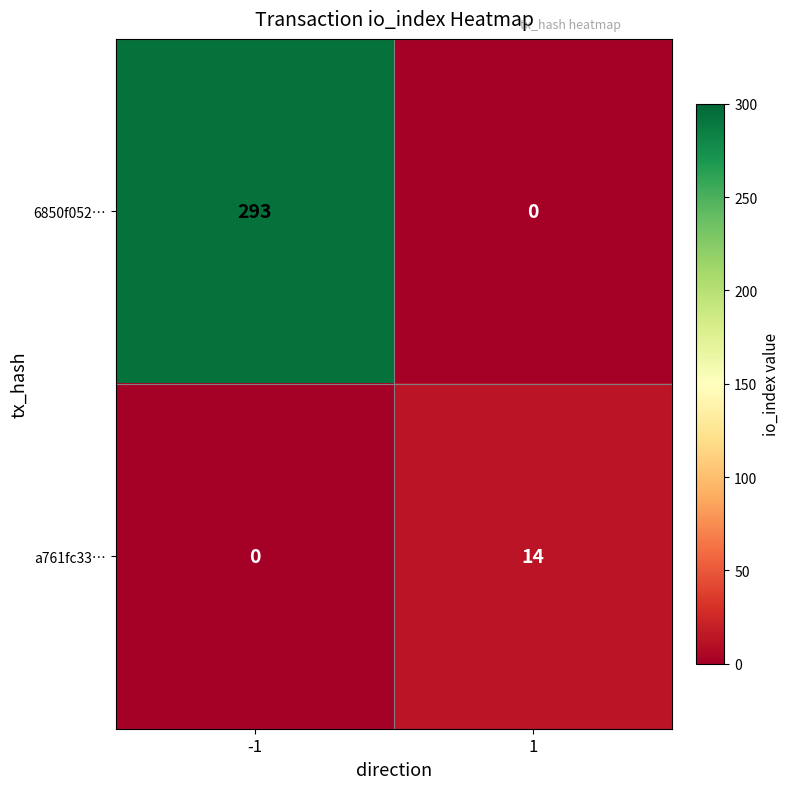

True or false: 6850f052… has a value of 134 at 1.

False